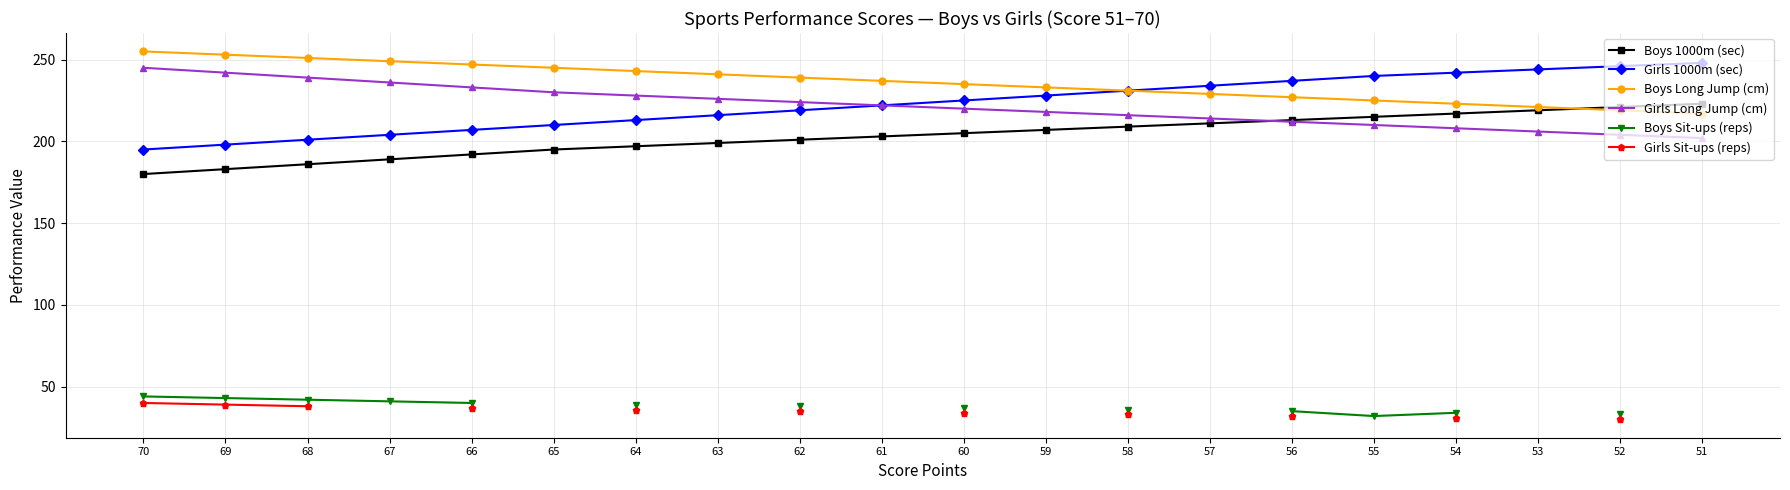

What is the greatest value displayed?

255.0